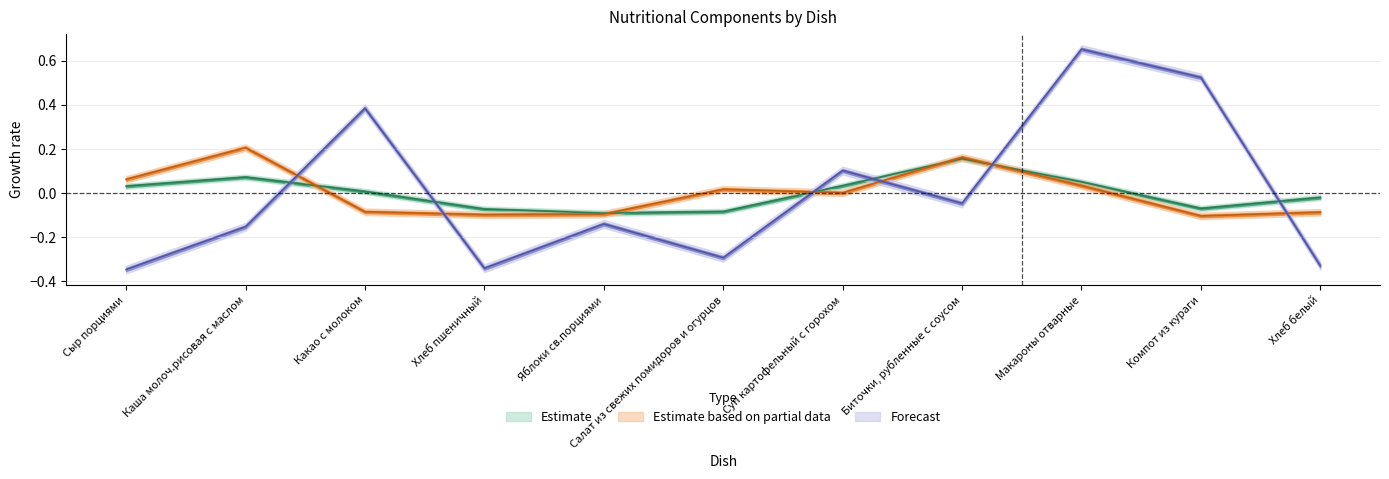

Reading left to right, extract all data points from this chart.

Estimate: 0.0	0.1	0.0	-0.1	-0.1	-0.1	0.0	0.2	0.0	-0.1	-0.0
Estimate based on partial data: 0.1	0.2	-0.1	-0.1	-0.1	0.0	-0.0	0.2	0.0	-0.1	-0.1
Forecast: -0.3	-0.2	0.4	-0.3	-0.1	-0.3	0.1	-0.0	0.7	0.5	-0.3